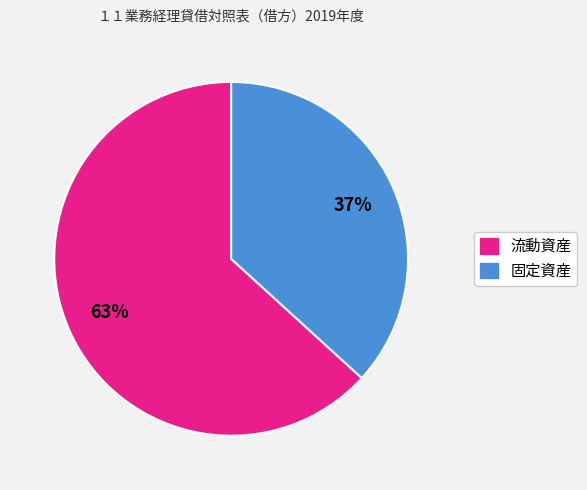

To the nearest percent, what percentage of the pie is 流動資産?

63%